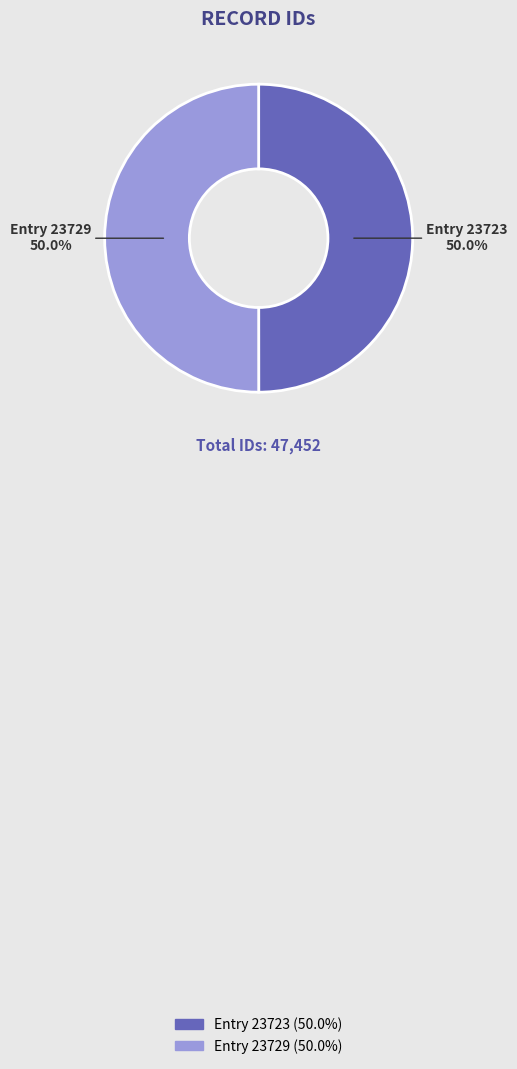

Approximately how many times larger is the value at Entry 23729 compared to Entry 23723?

1.0